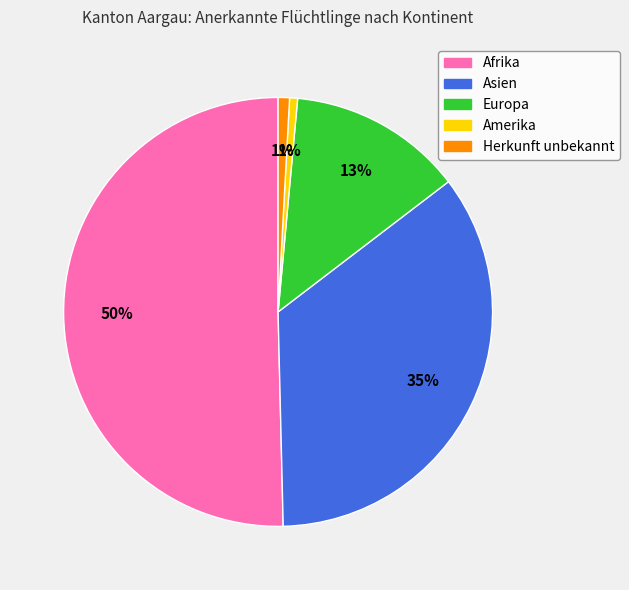

What is the largest slice in the pie chart?

Afrika